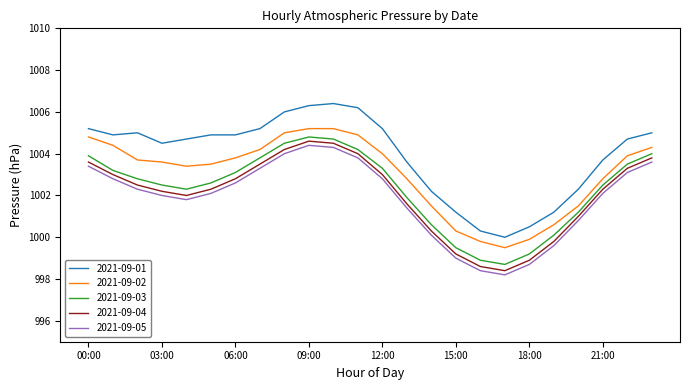

What is the highest value of the 2021-09-02 series?

1005.2